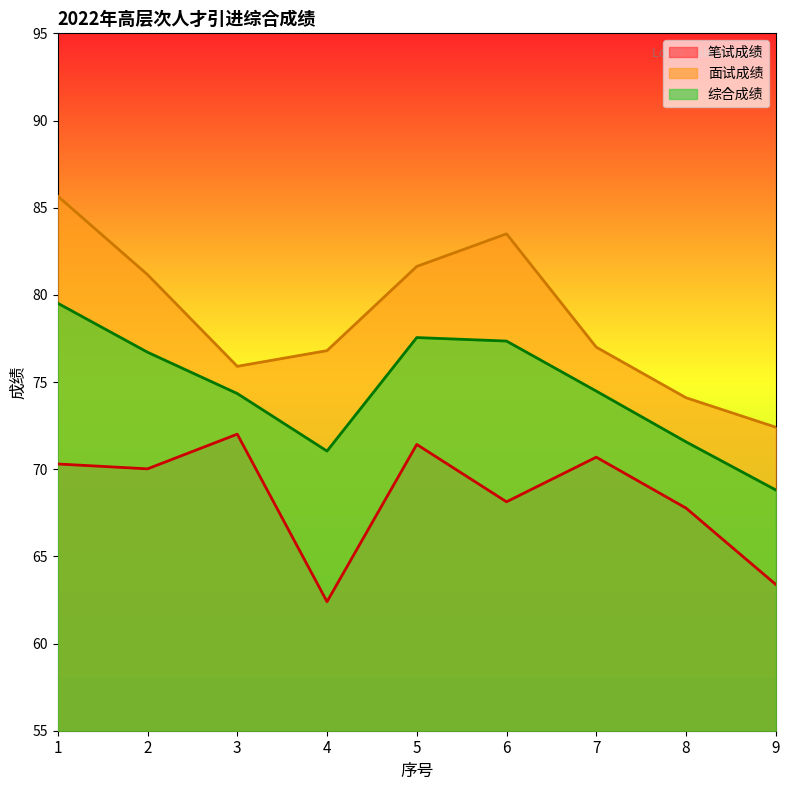

True or false: 面试成绩 and 笔试成绩 cross at least once.

False